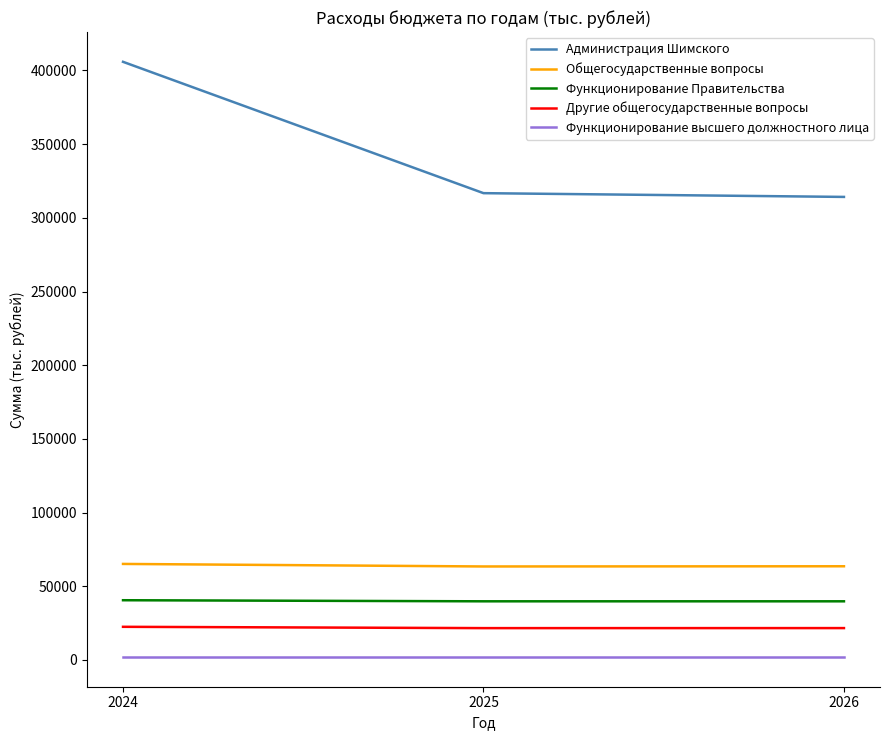

Rank the series by their maximum value, from highest to lowest.

Администрация Шимского, Общегосударственные вопросы, Функционирование Правительства, Другие общегосударственные вопросы, Функционирование высшего должностного лица